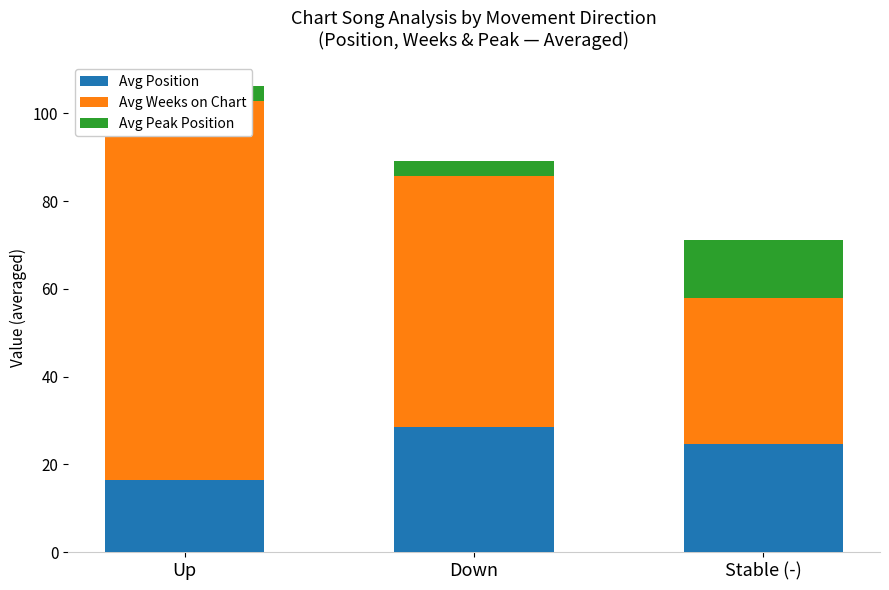

Reading left to right, list all the values displayed in this chart.

Avg Position: 16.5	28.5	24.7
Avg Weeks on Chart: 86.3	57.2	33.1
Avg Peak Position: 3.5	3.5	13.3